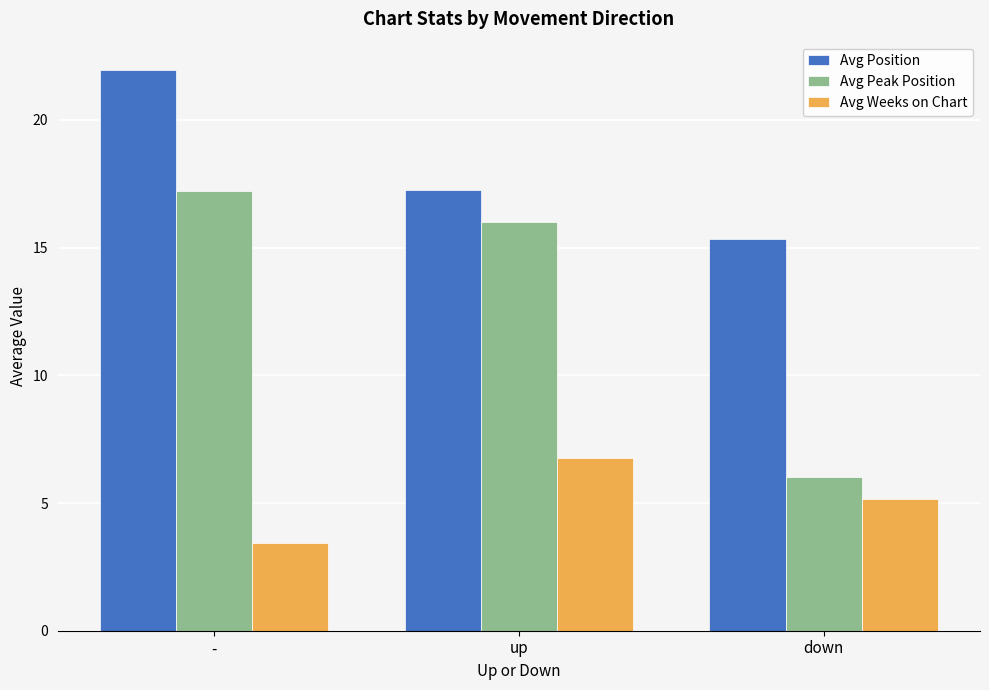

What are all the series names shown in the legend?

Avg Position, Avg Peak Position, Avg Weeks on Chart